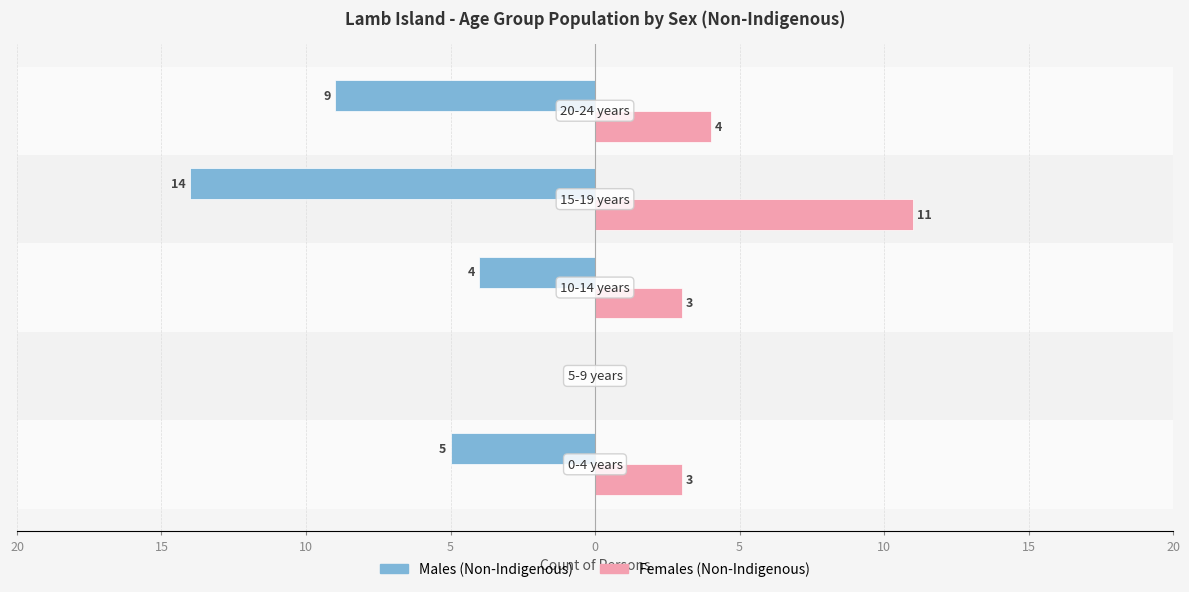

Reading right to left, transcribe all the data shown in this chart.

Males (Non-Indigenous): -9	-14	-4	0	-5
Females (Non-Indigenous): 4	11	3	0	3